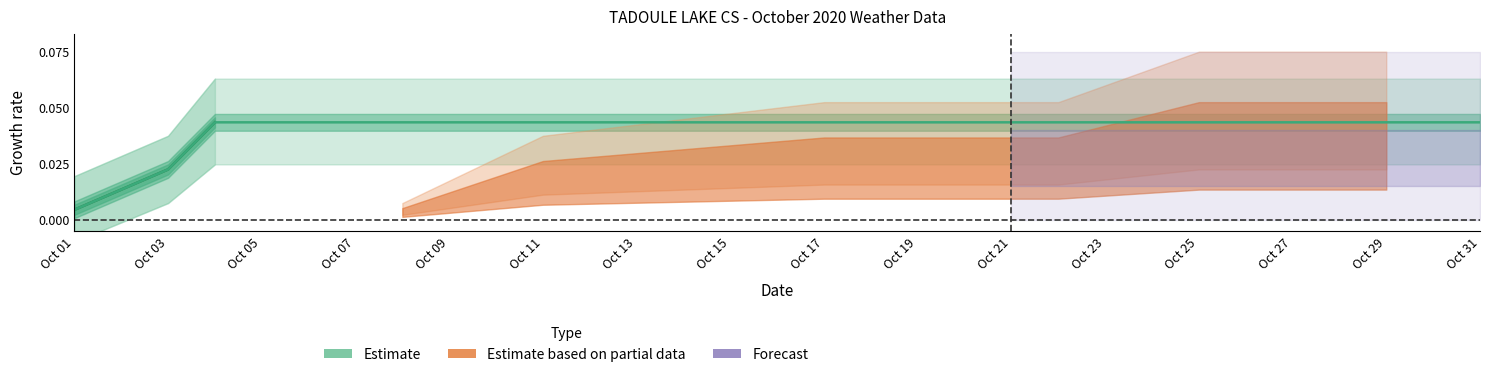

At which label is the value closest to 0?

Oct 01